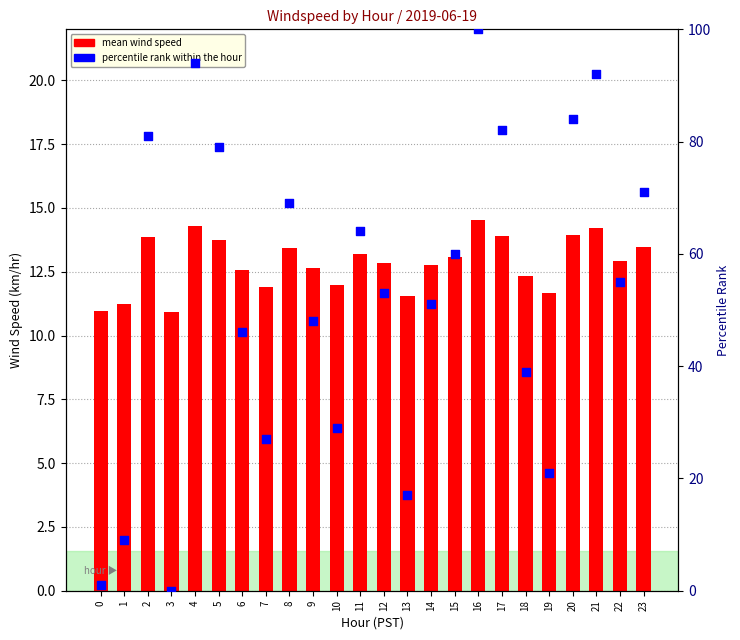

Which series has the largest Y range (max minus min)?

percentile rank